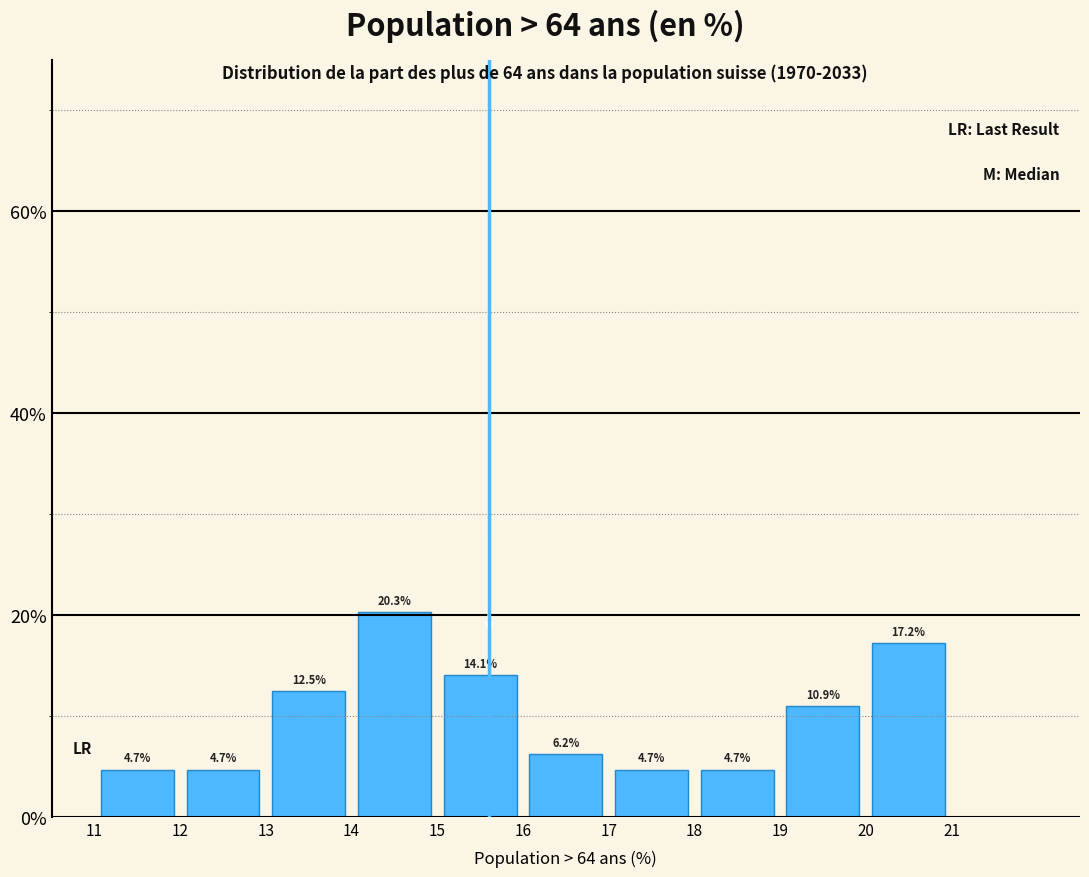

How tall is the bar that spans 14 to 15 on the x-axis?

20.3